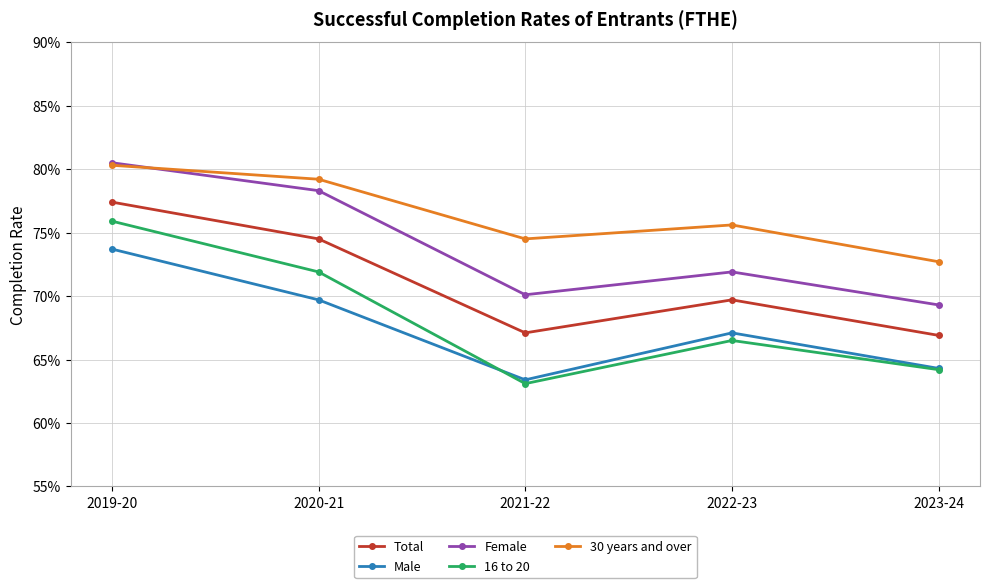

What value does the 30 years and over series have at 2022-23?

0.8